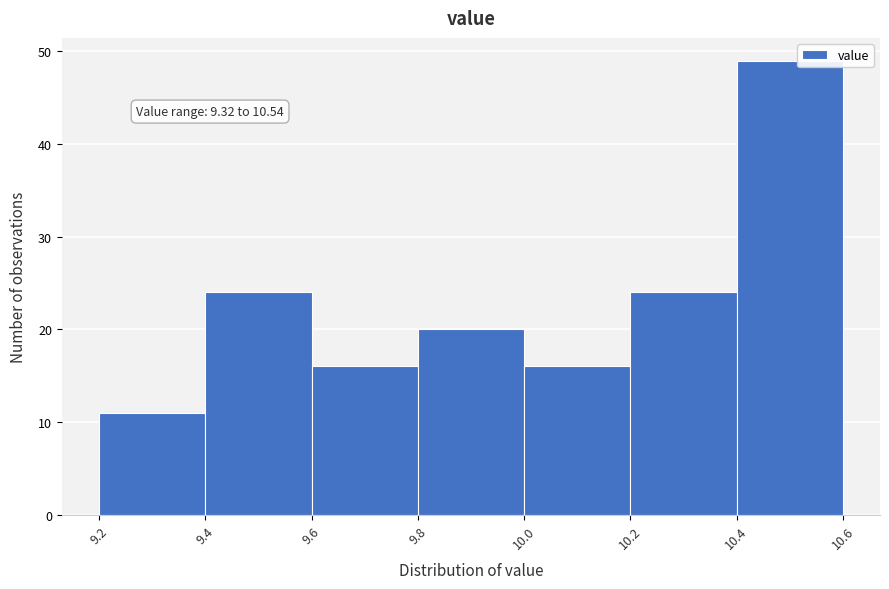

Which range on the x-axis has the tallest bar?

10.4 to 10.6